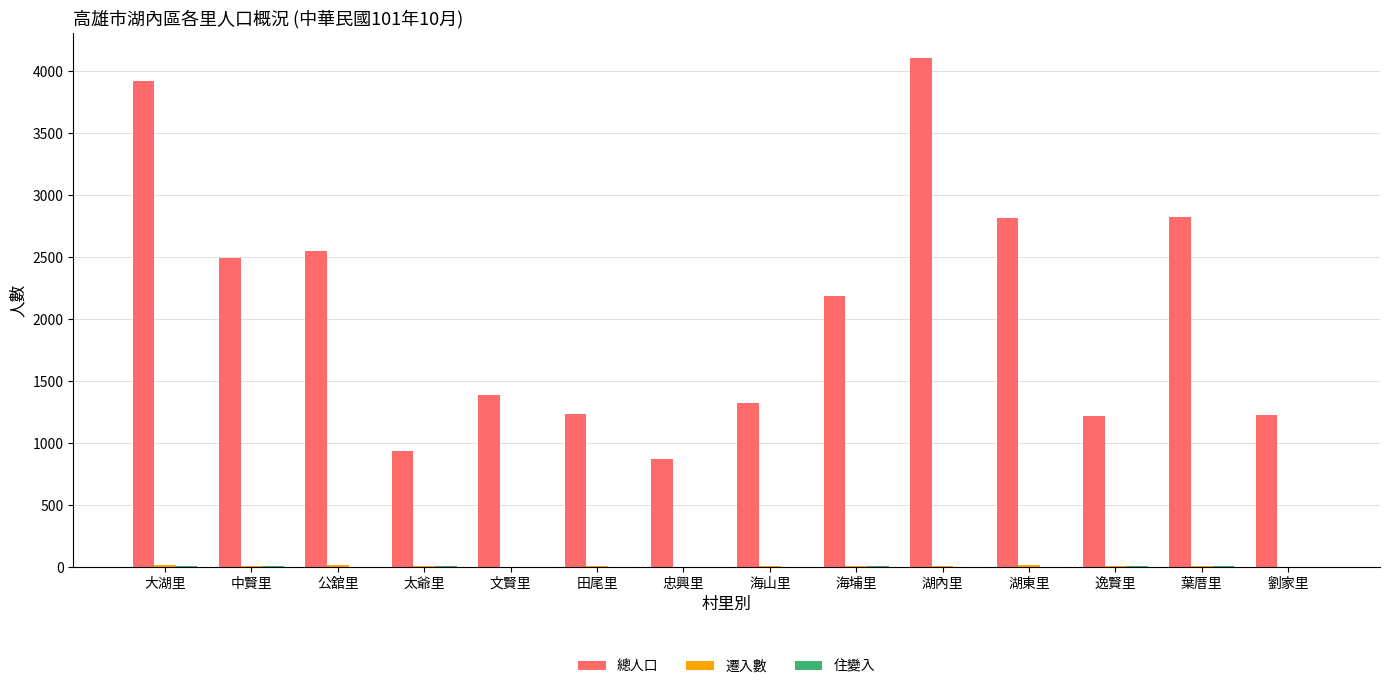

The value of 總人口 at 文賢里 is 1385. True or false?

True